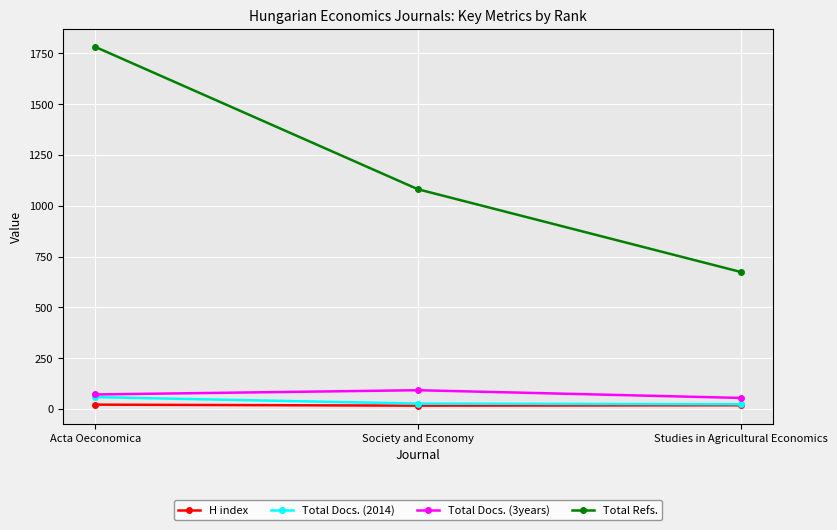

What position from the left is Society and Economy?

2